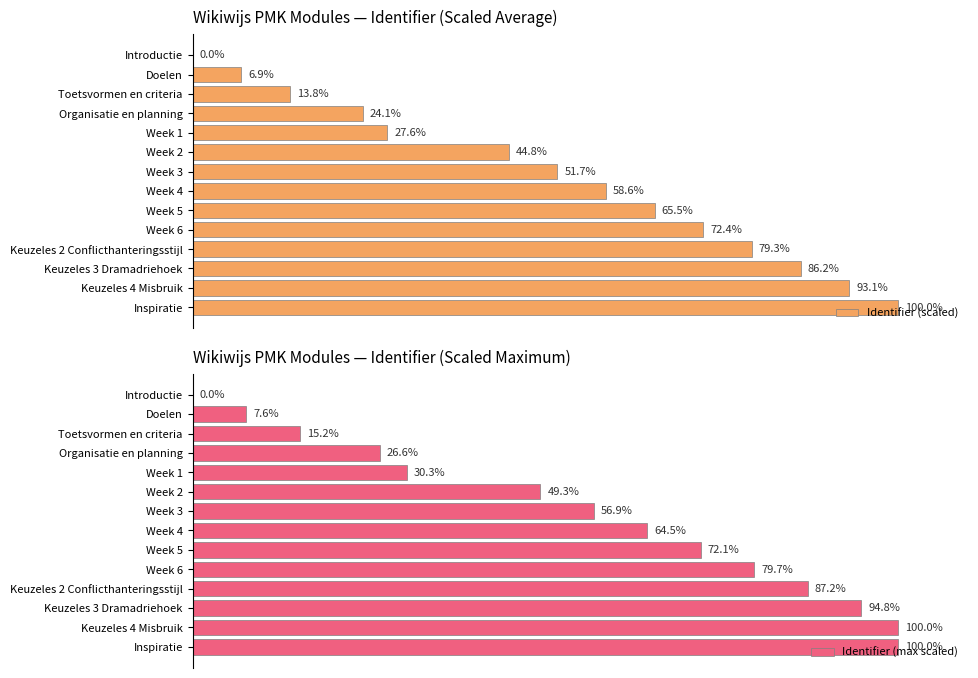

How many distinct data groups are displayed?

2